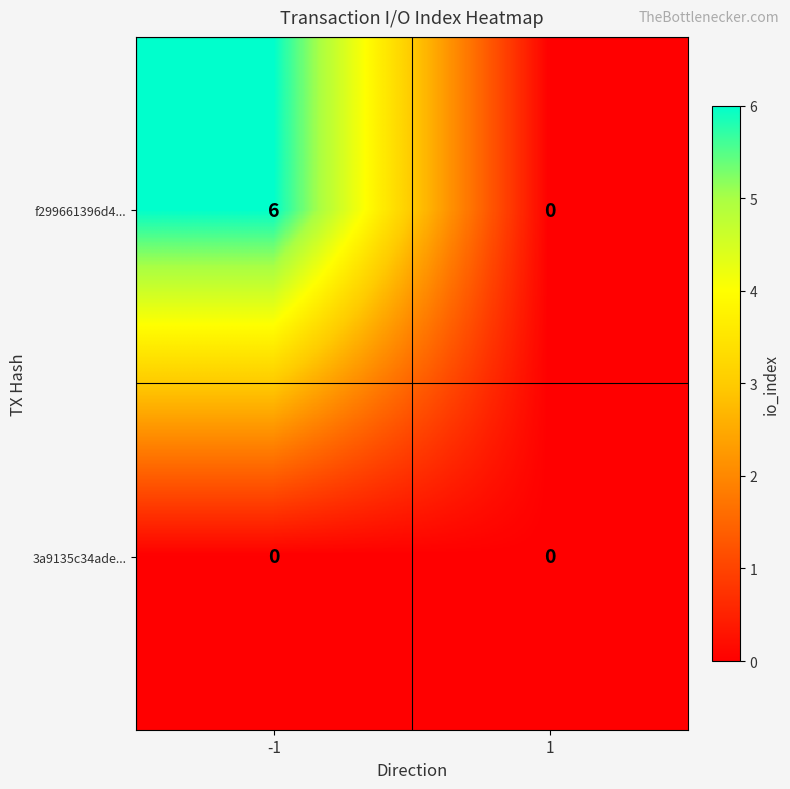

What is the maximum value shown in the chart?

6